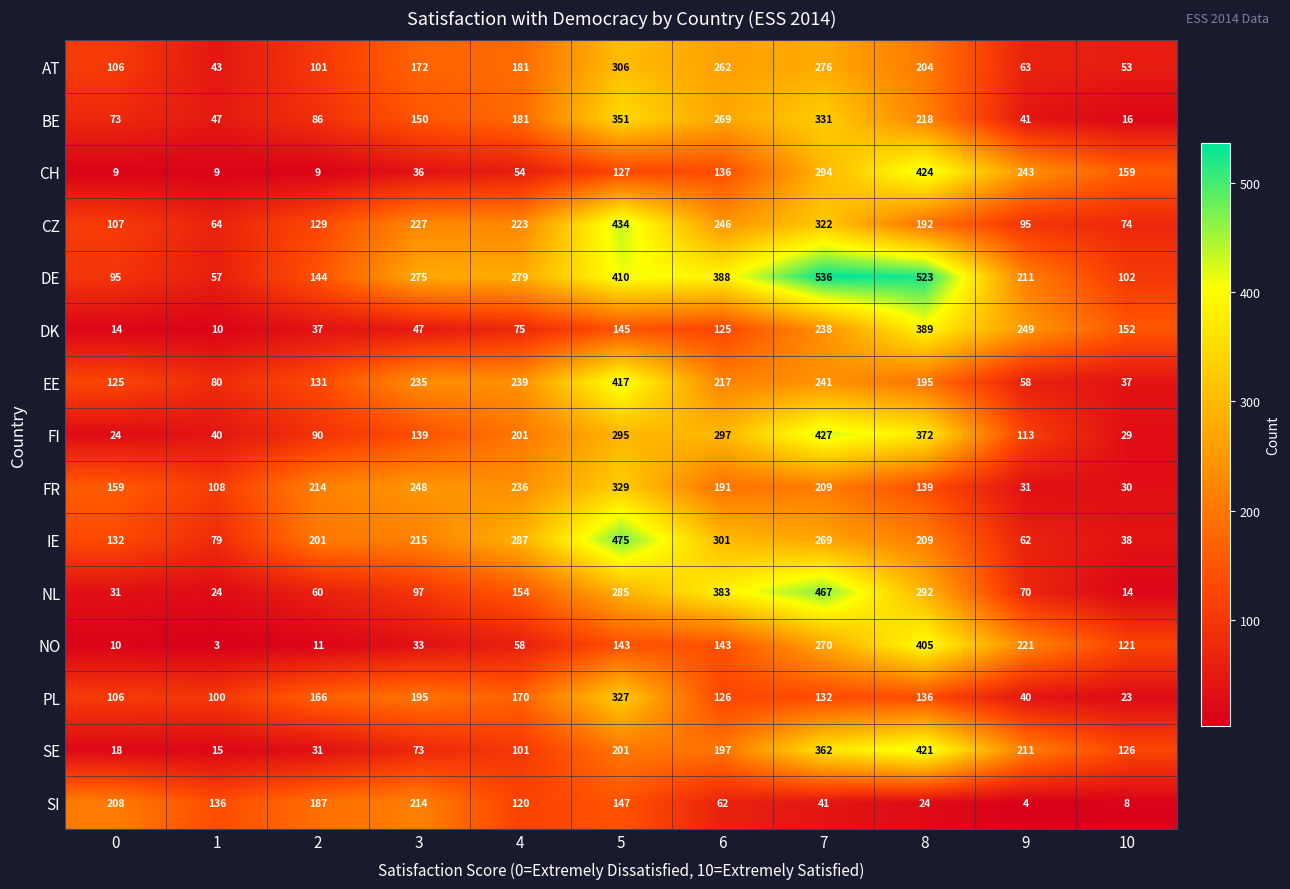

What is the average value of the CZ series?

192